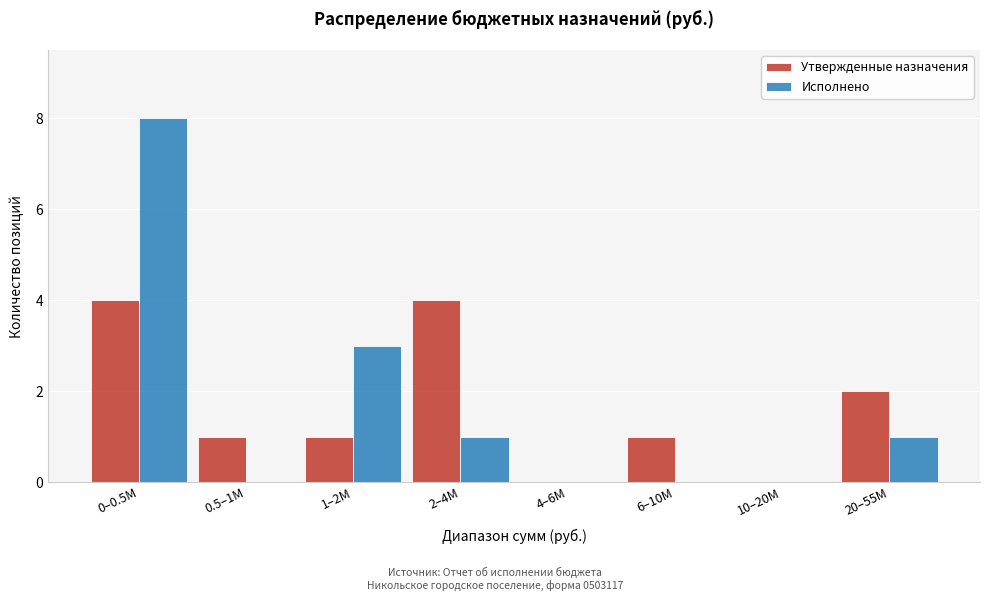

Reading left to right, list all the values displayed in this chart.

Утвержденные назначения: 0–0.5M=4	0.5–1M=1	1–2M=1	2–4M=4	4–6M=0	6–10M=1	10–20M=0	20–55M=2
Исполнено: 0–0.5M=8	0.5–1M=0	1–2M=3	2–4M=1	4–6M=0	6–10M=0	10–20M=0	20–55M=1